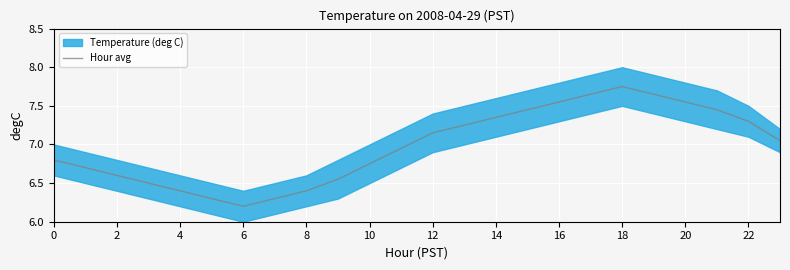

Where does the data first go above 7?

12